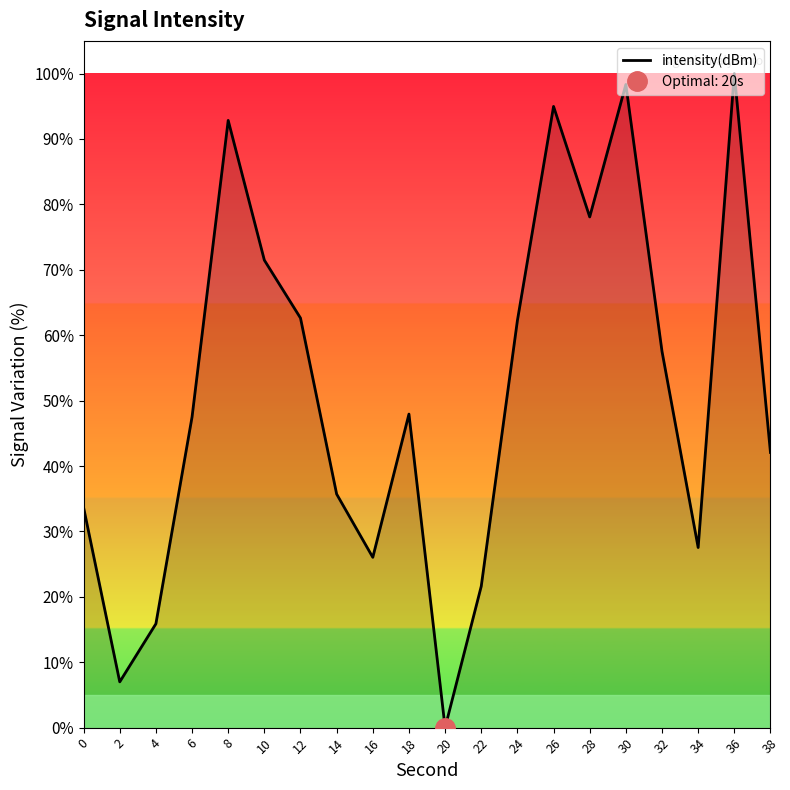

How many values are below 47?

9